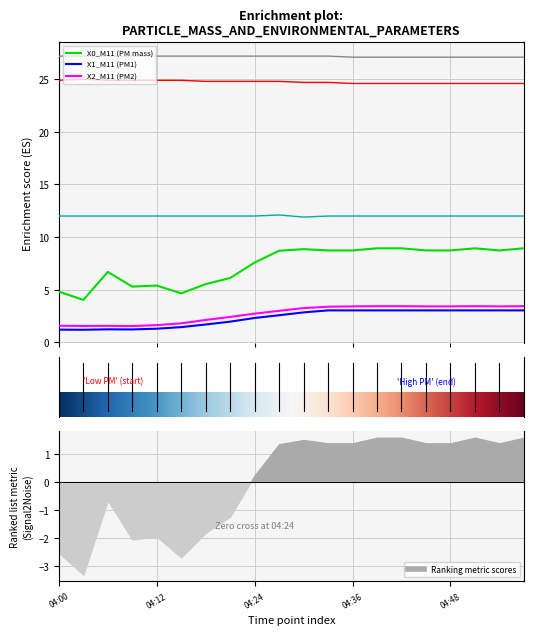

Does the chart display data point markers on the line(s)?

No